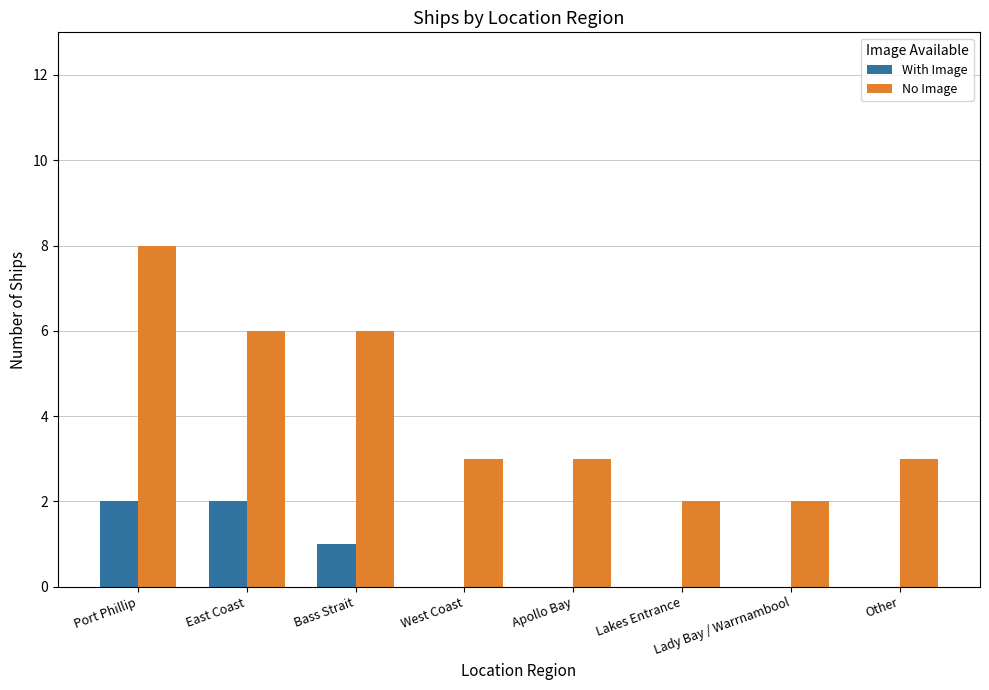

True or false: With Image has a value of 1 at Other.

False